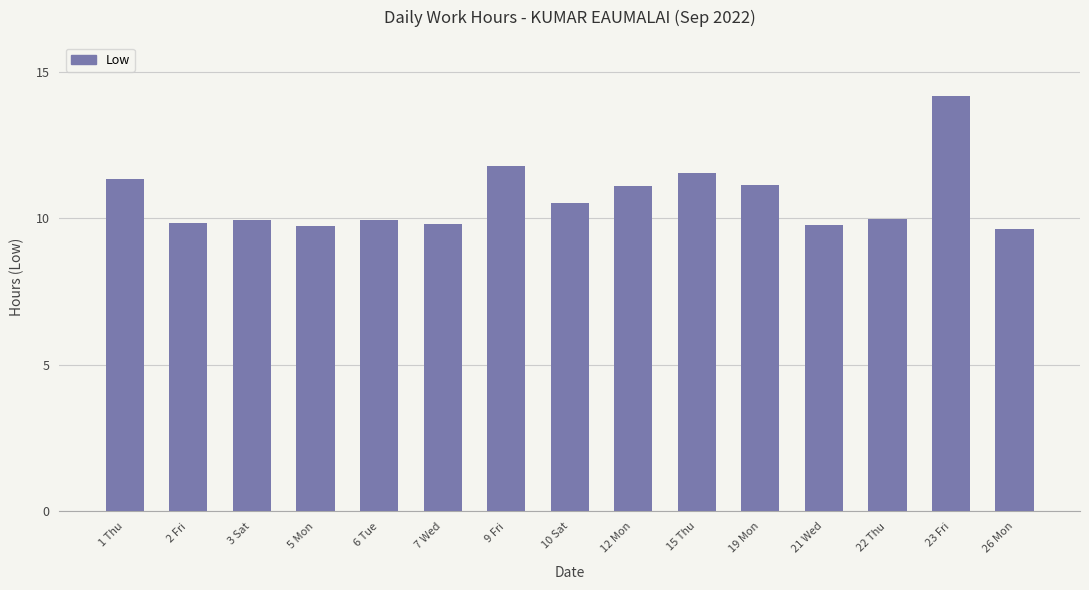

True or false: the data shows 15.9 at 5 Mon.

False